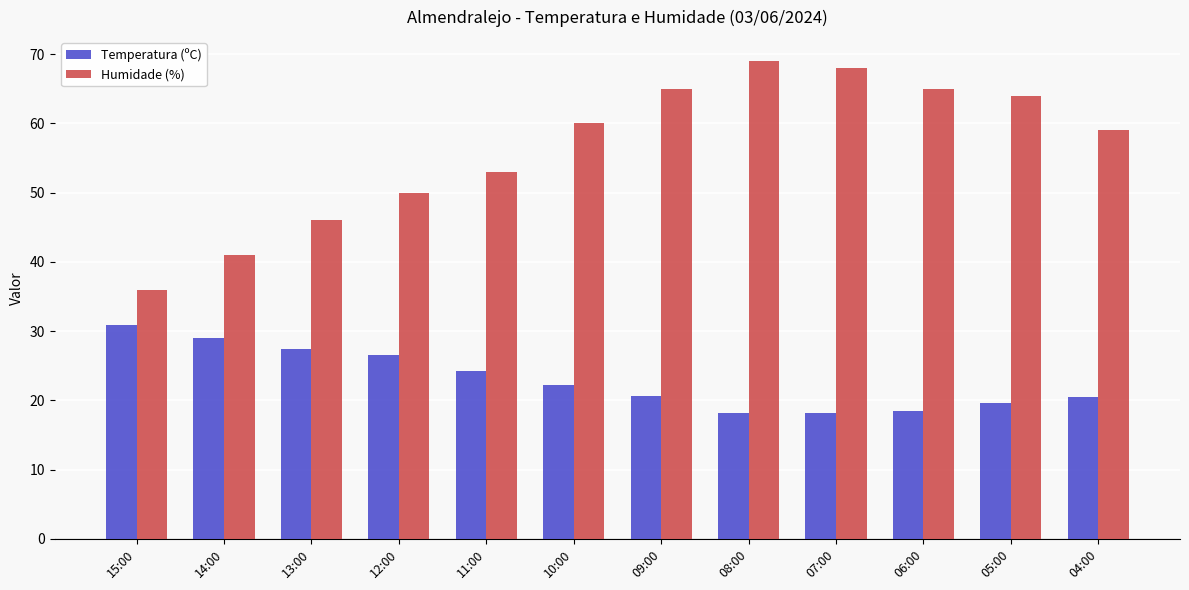

What is the value of the Temperatura (ºC) bar at the 11th from the left?

19.6